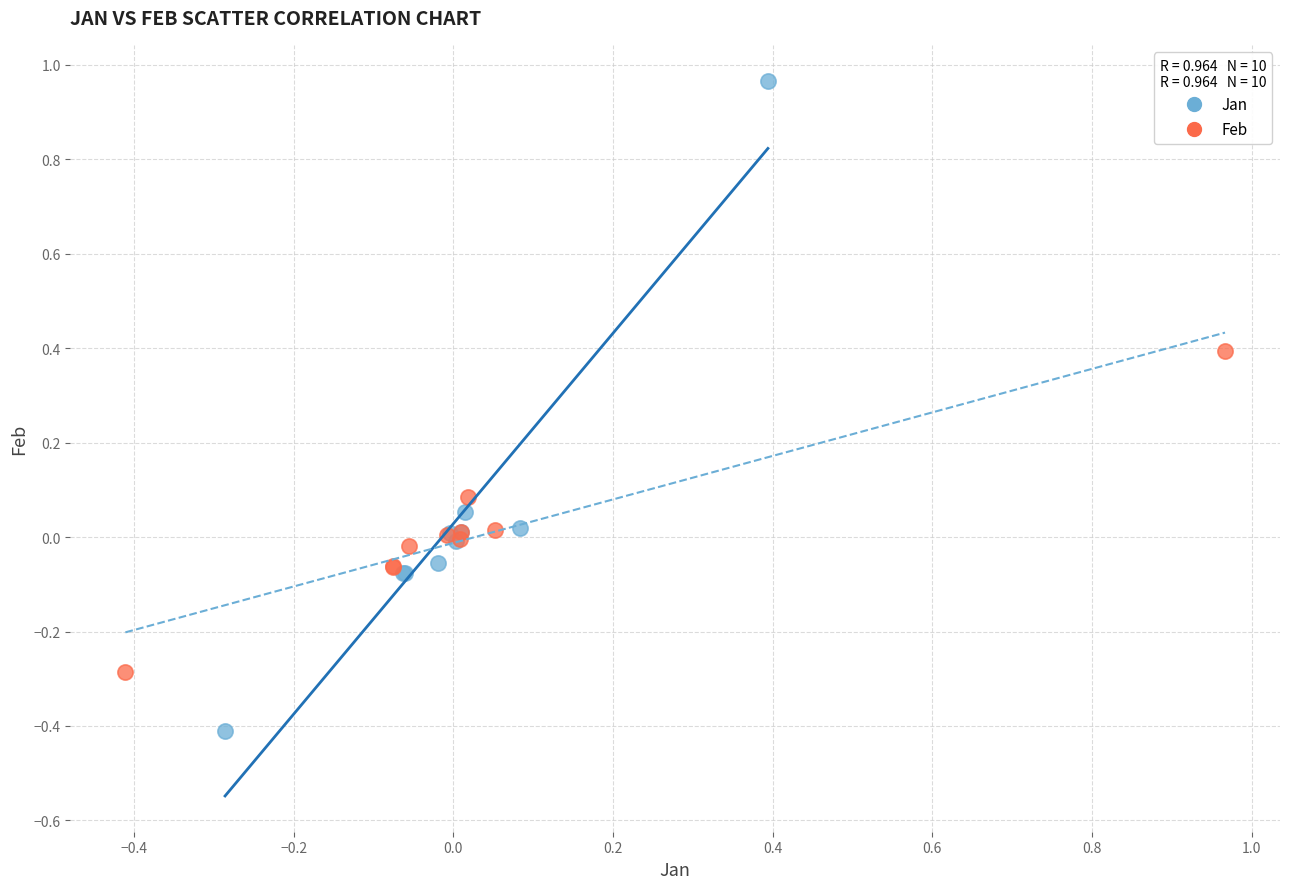

Which series reaches the minimum Y coordinate?

Jan